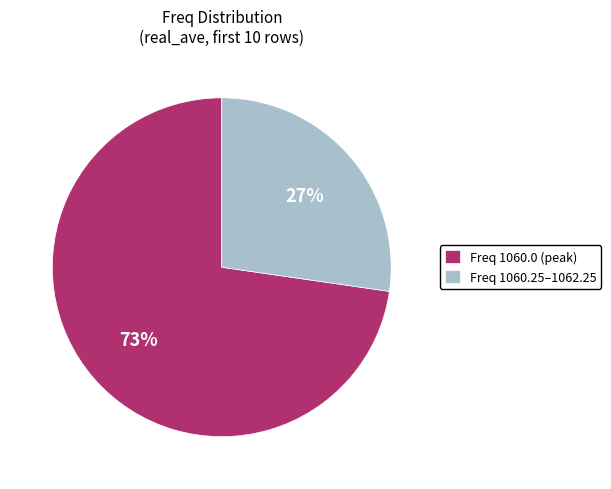

Rank the categories by value from highest to lowest.

Freq 1060.0 (peak), Freq 1060.25–1062.25